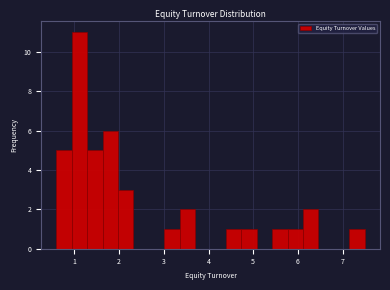

Around what value on the x-axis is the tallest bar? Give the approximate position of its centre, as read against the axis.

1.1